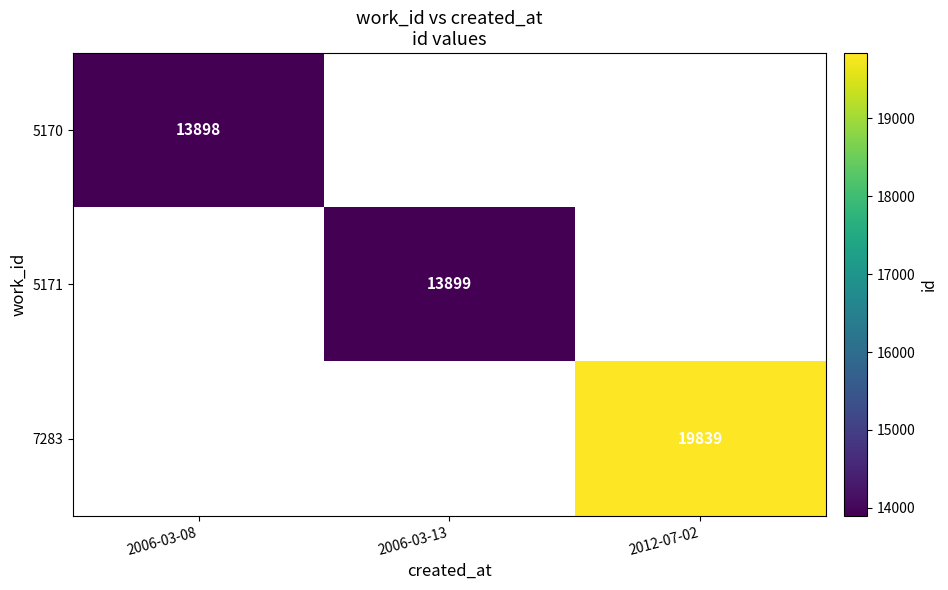

Is it true that 5170 equals 23340 at 2006-03-08?

False